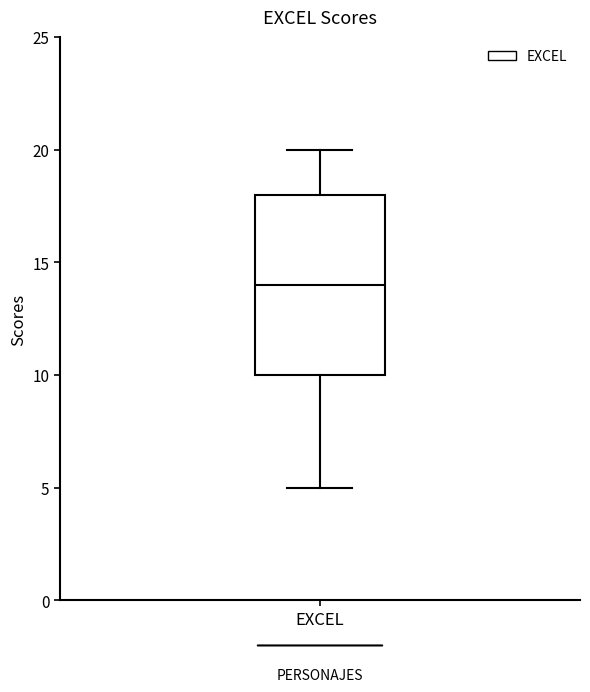

Read this box plot against the y-axis: the position of the median line, the range covered by the box, and the ends of both whiskers. The values are not printed on the chart, so give them approximately, as read against the axis.

median 14, box 10 to 18, whiskers 5 to 20